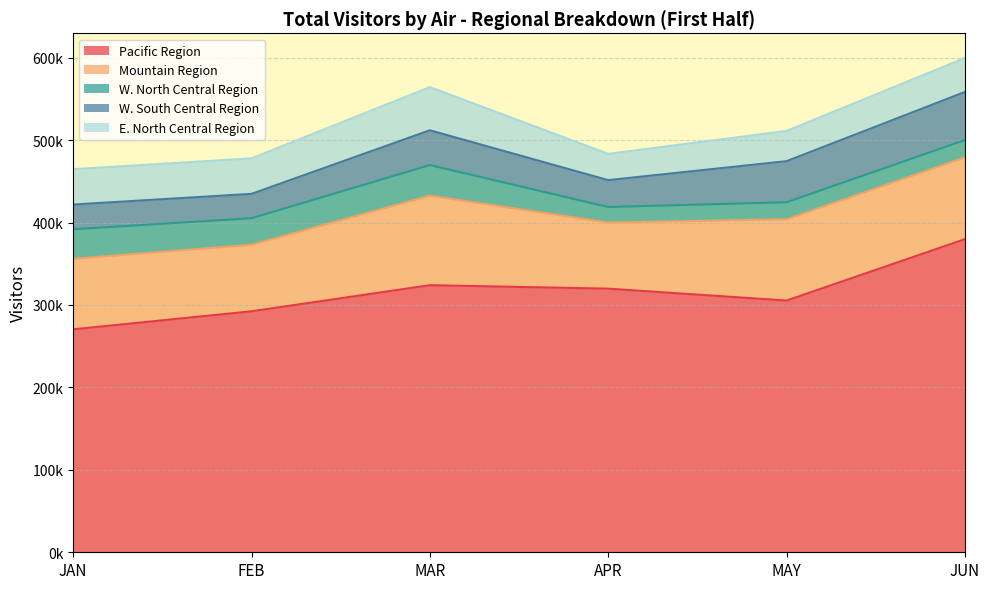

How many series are shown in this chart?

5